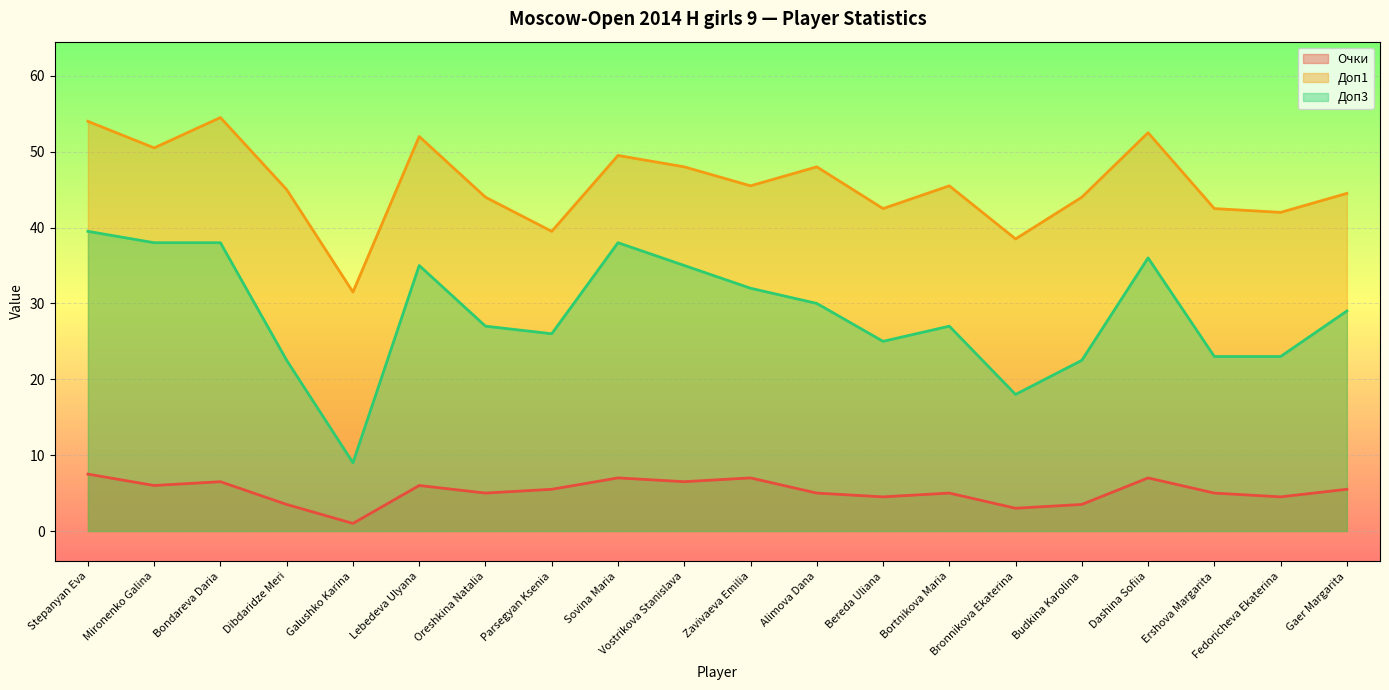

Which category has the lowest value in the Очки series?

Galushko Karina